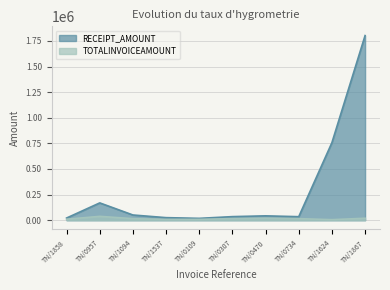

What are all the series names shown in the legend?

RECEIPT_AMOUNT, TOTALINVOICEAMOUNT